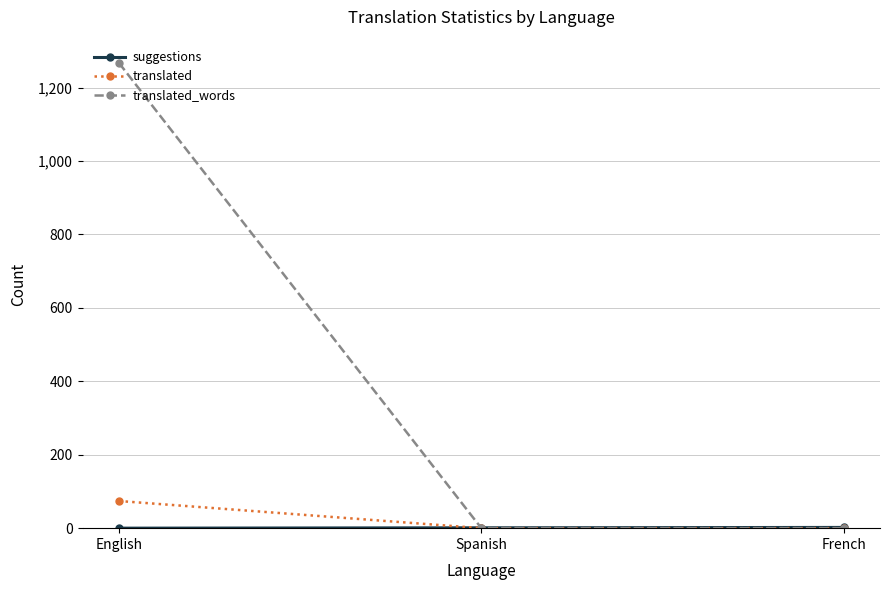

Which series has the largest range (max minus min)?

translated_words